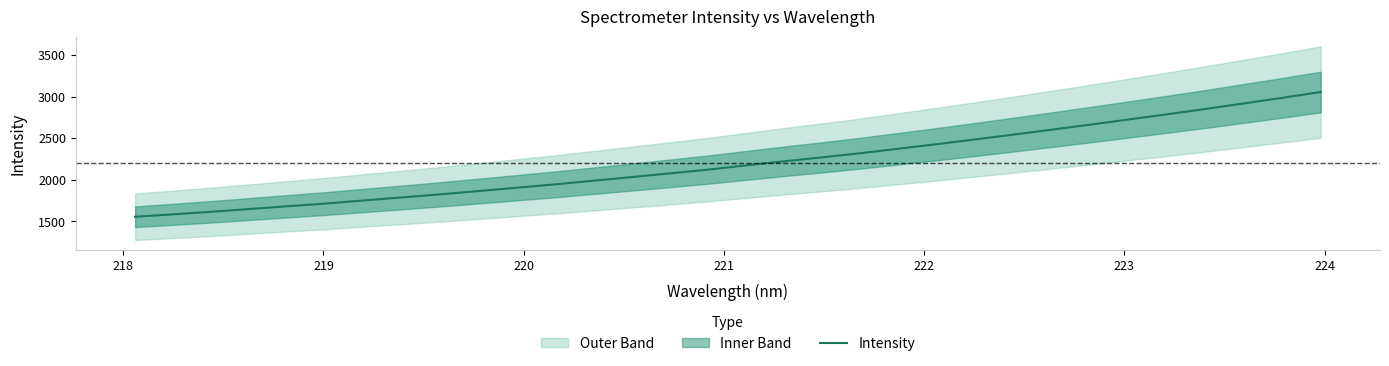

What is the maximum value for Intensity?

3055.4